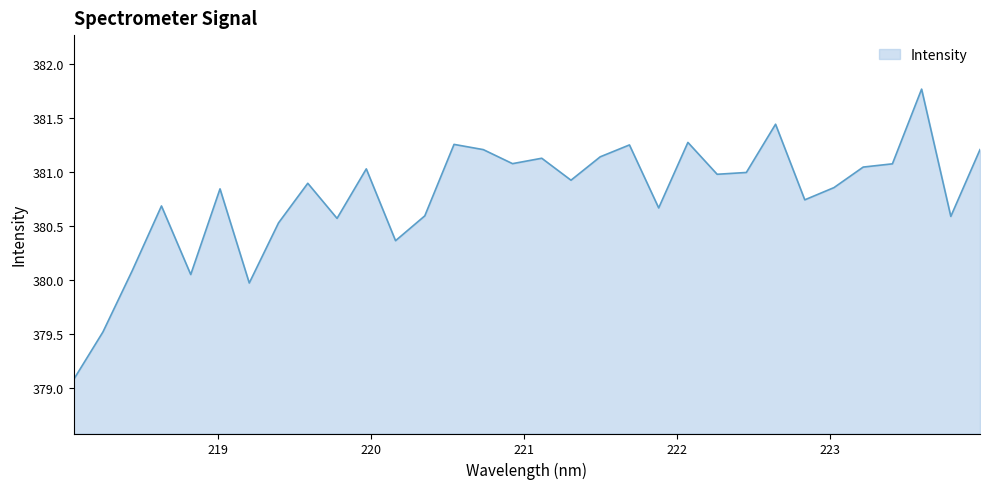

What is the smallest value displayed?

379.1